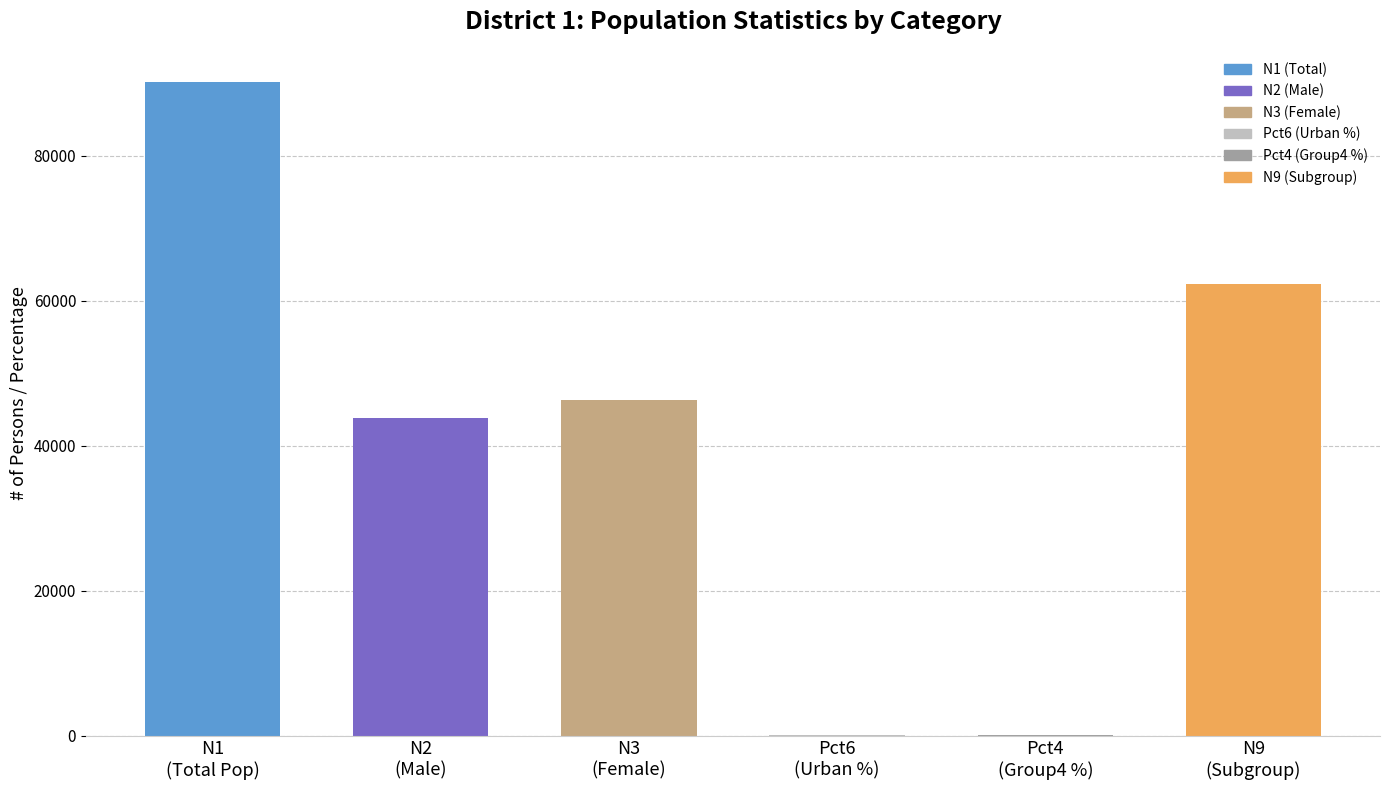

What is the greatest value displayed?

90078.0